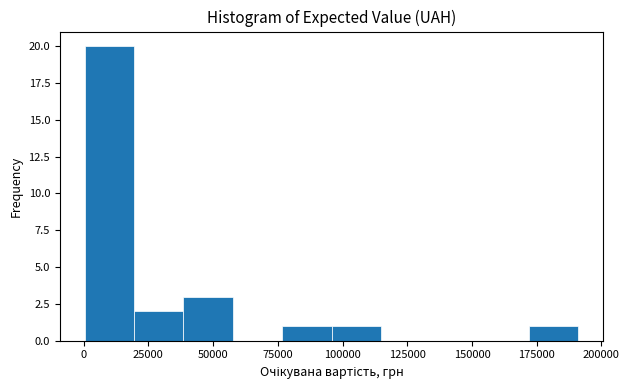

Around what value on the x-axis is the tallest bar? Give the approximate position of its centre, as read against the axis.

10000